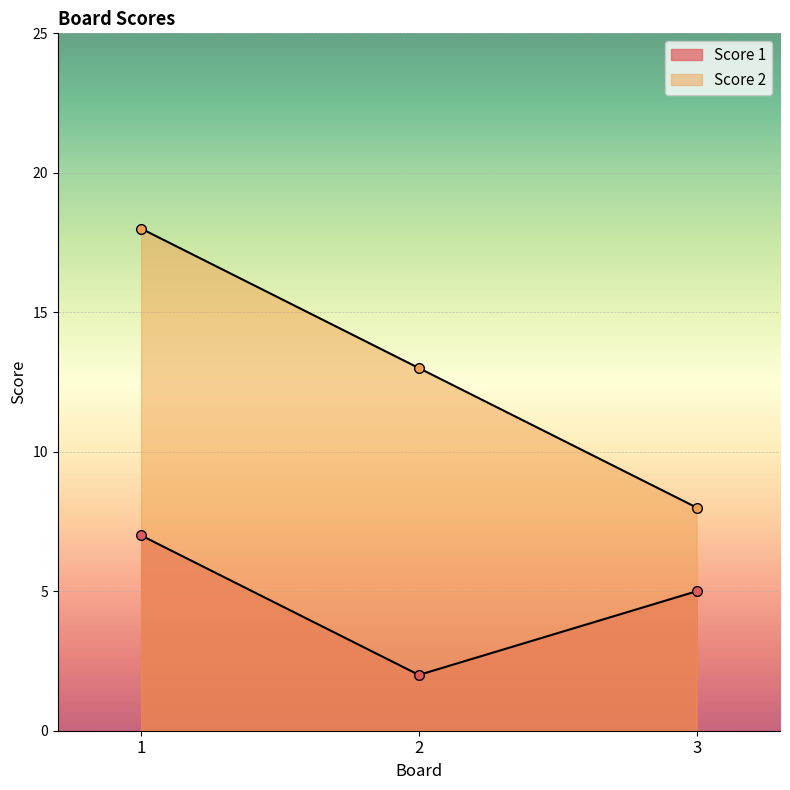

Reading right to left, what are all the values shown in this chart?

Score 1: 5	2	7
Score 2: 8	13	18